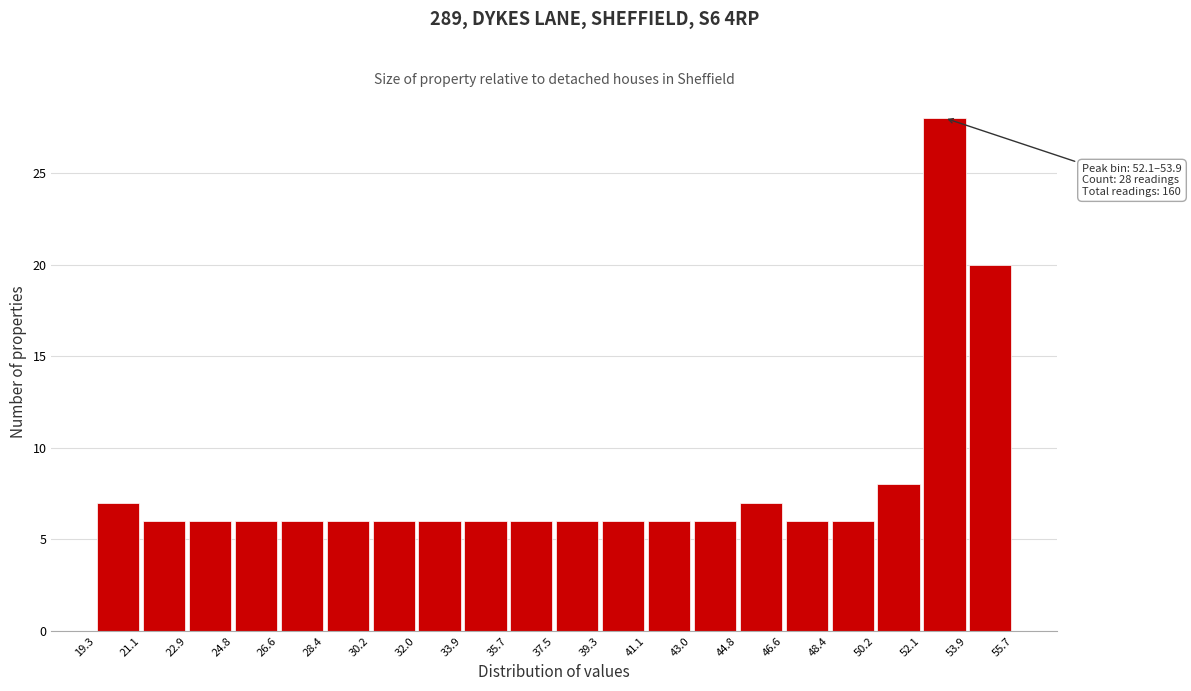

Over which range of the x-axis is the bar tallest?

52.1 to 53.9